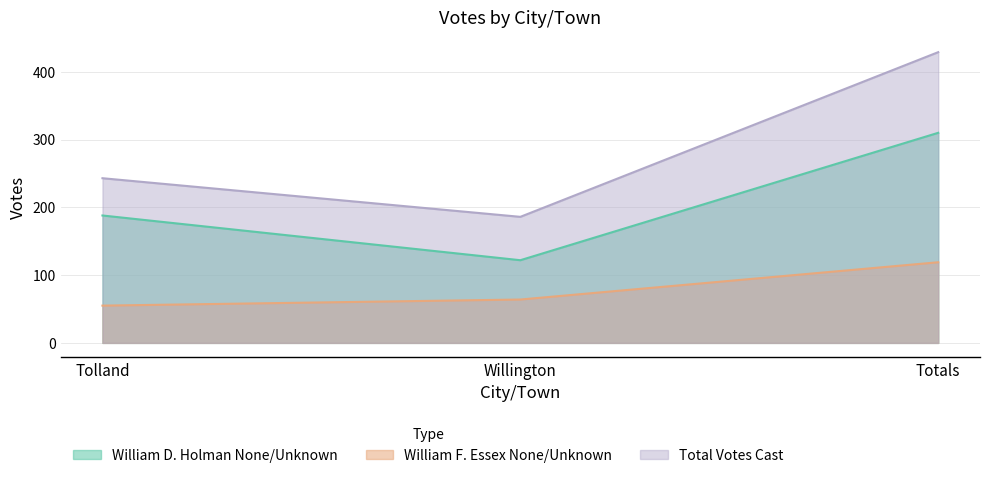

Between Totals and Tolland, which is larger?

Totals